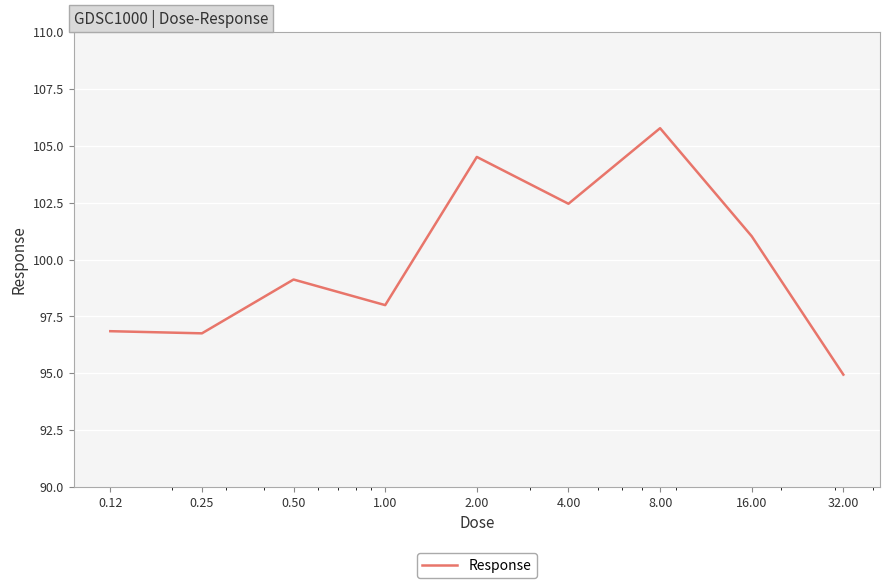

Reading left to right, what are all the values shown in this chart?

96.8	96.8	99.1	98.0	104.5	102.5	105.8	101.0	94.9